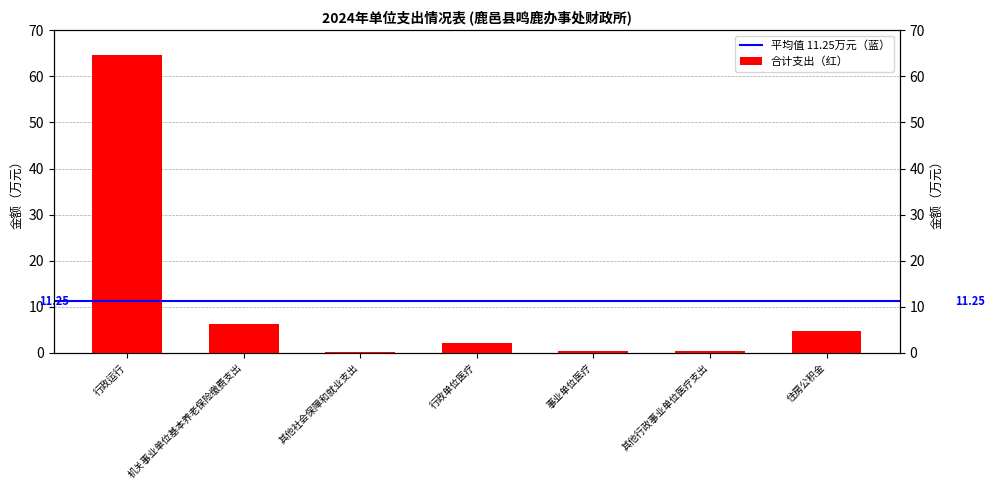

What is the change in value from 其他社会保障和就业支出 to 事业单位医疗?

+0.1